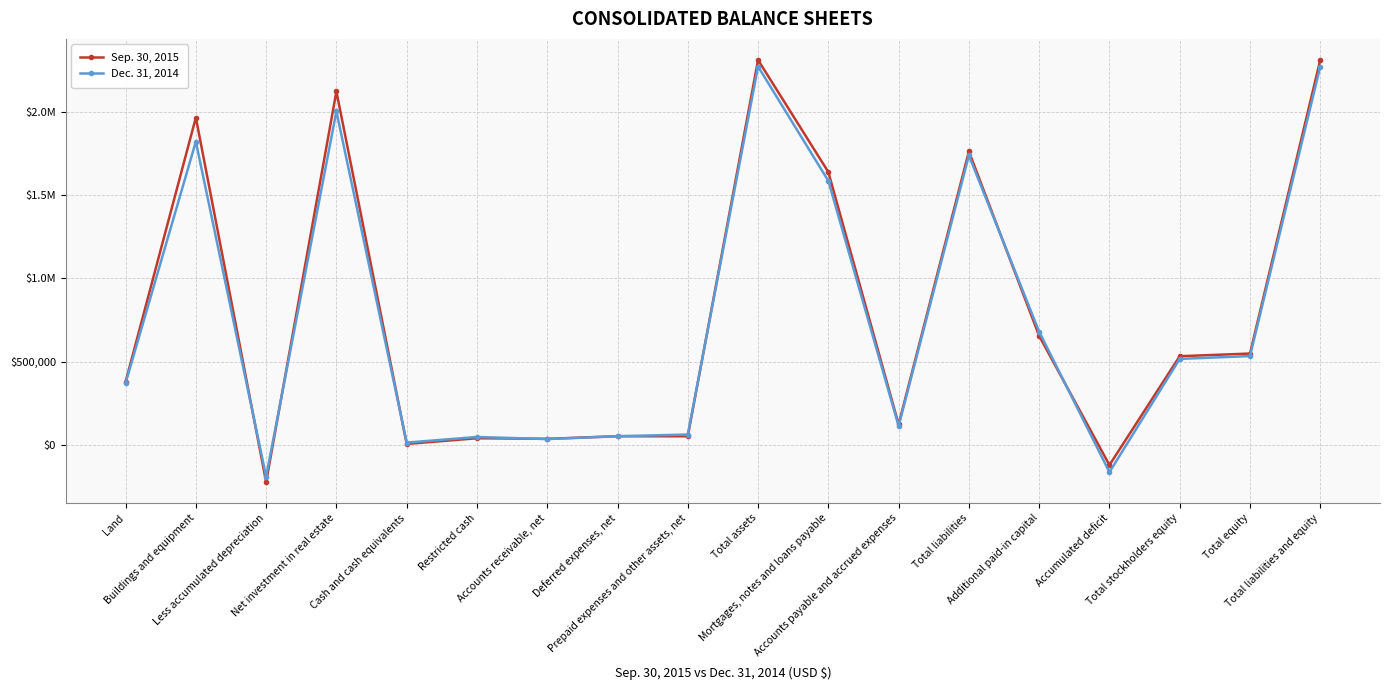

Which series has the largest total across all categories?

Sep. 30, 2015